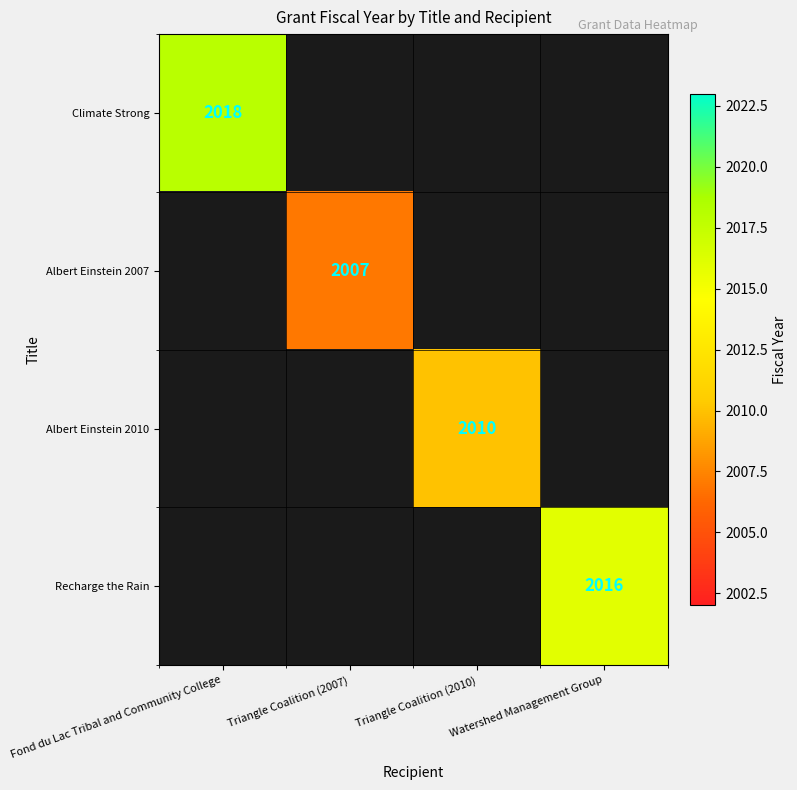

Is the value of Climate Strong at Fond du Lac Tribal and Community College greater than the value of Albert Einstein 2010 at Triangle Coalition (2010)?

Yes